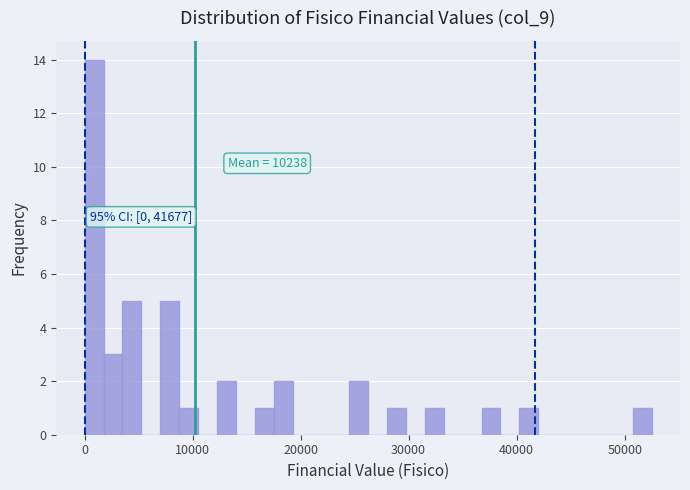

Around what value on the x-axis is the tallest bar? Give the approximate position of its centre, as read against the axis.

1000